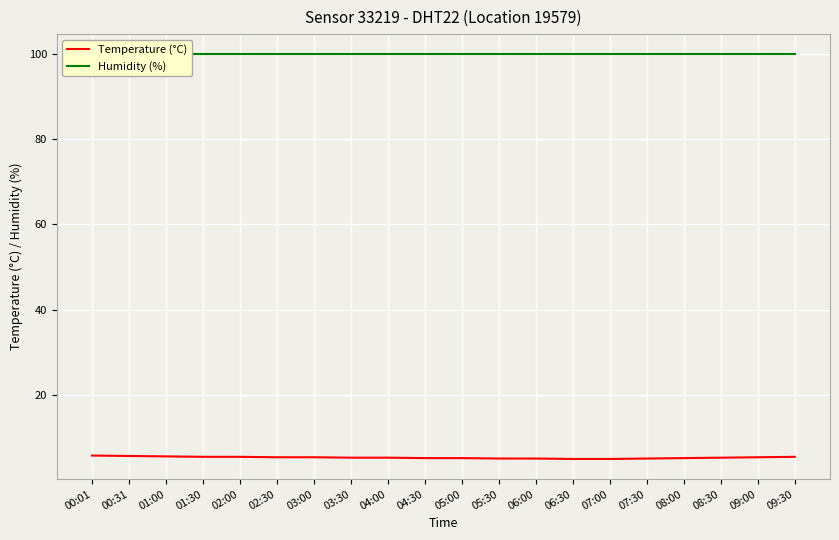

List the series in order of their overall mean, highest first.

Humidity (%), Temperature (°C)